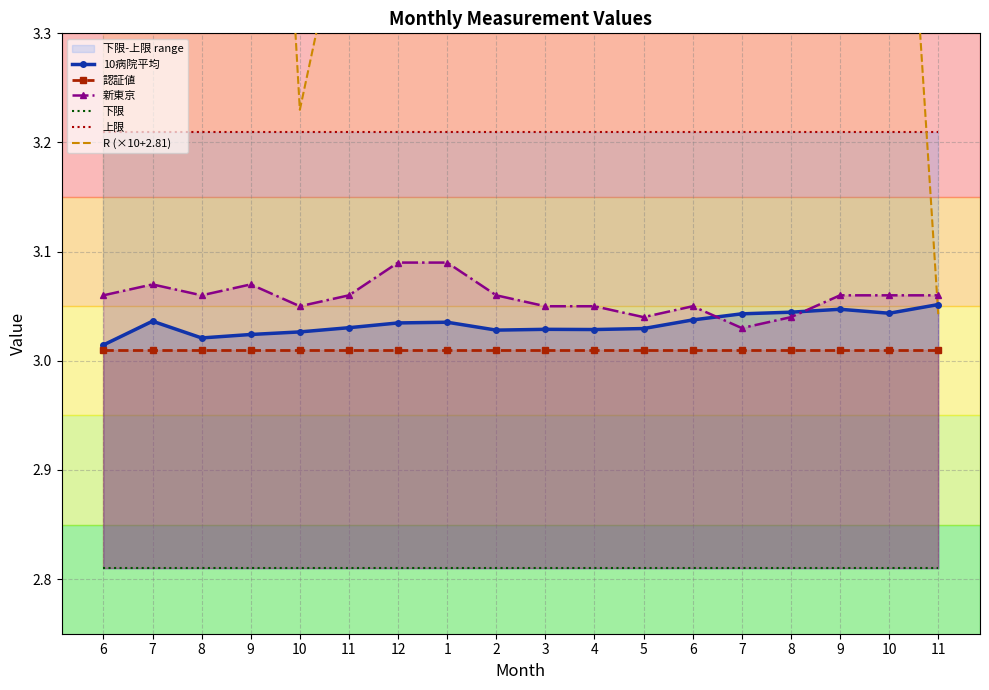

How many lines are shown in the chart?

6